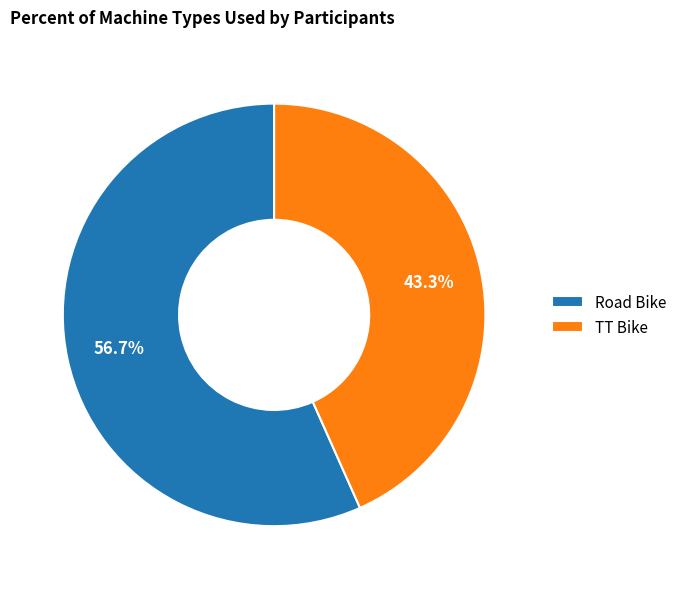

What is the majority slice?

Road Bike